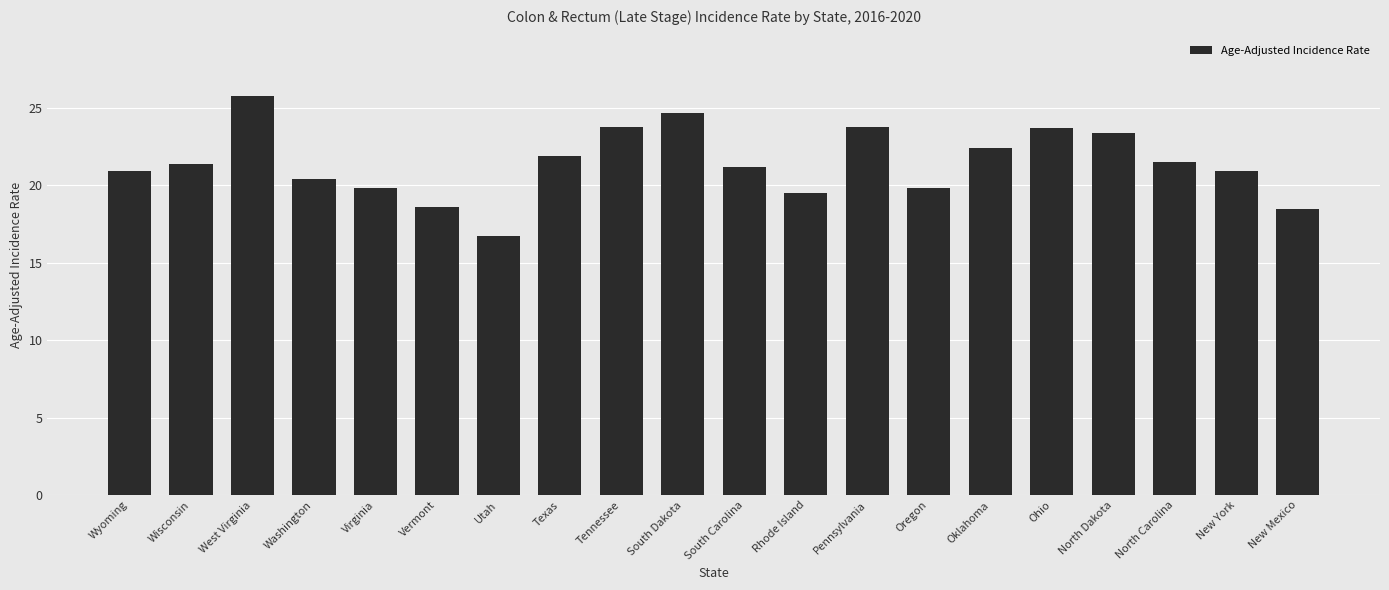

What is the sum of the values at Utah and Vermont?

35.3